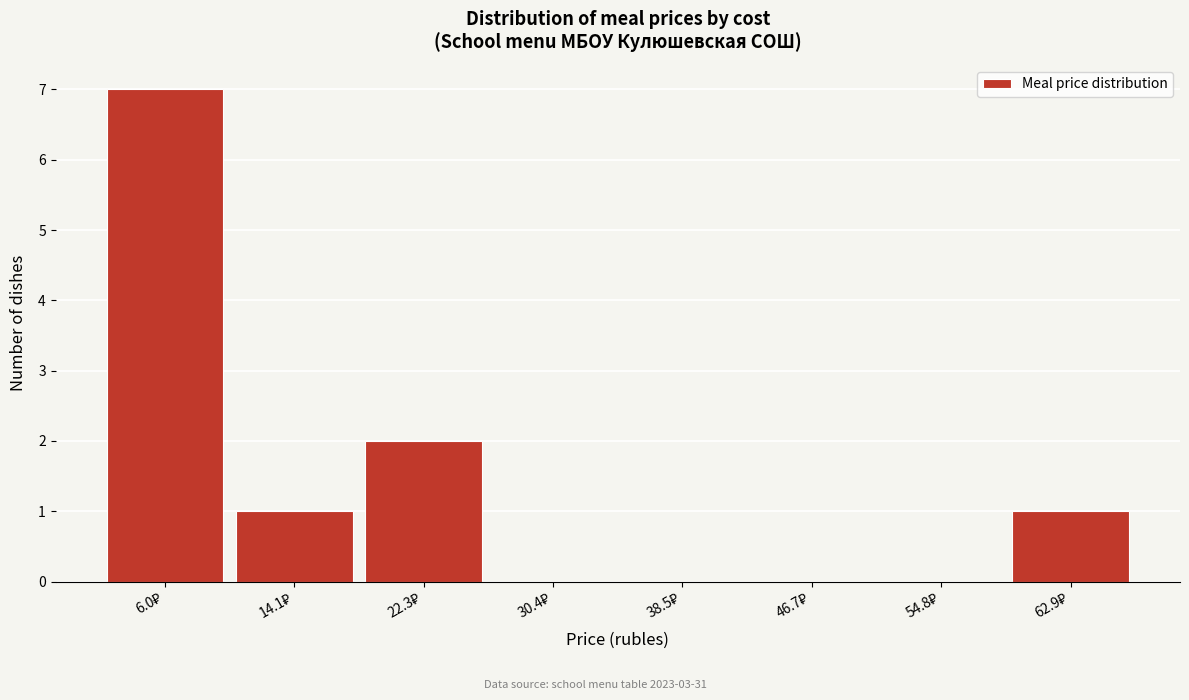

How tall is the bar that spans 10 to 18 on the x-axis? Neither the bar edges nor the heights are printed on the chart, so give them approximately, as read against the axes.

1